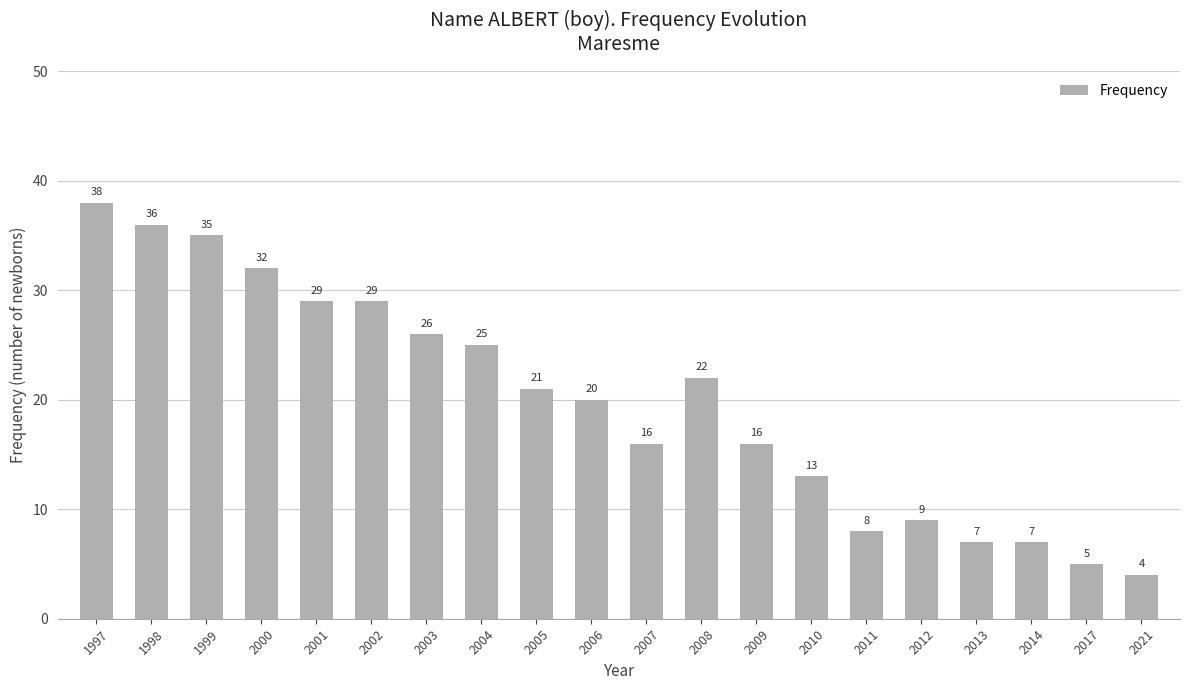

What is the difference between the maximum and minimum values?

34